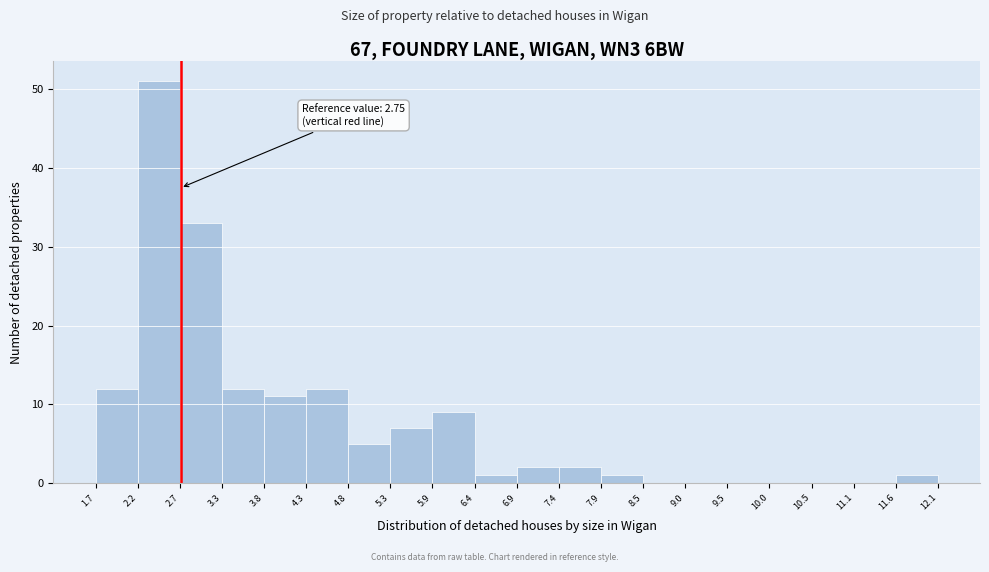

Over which range of the x-axis is the bar tallest?

2.2 to 2.7